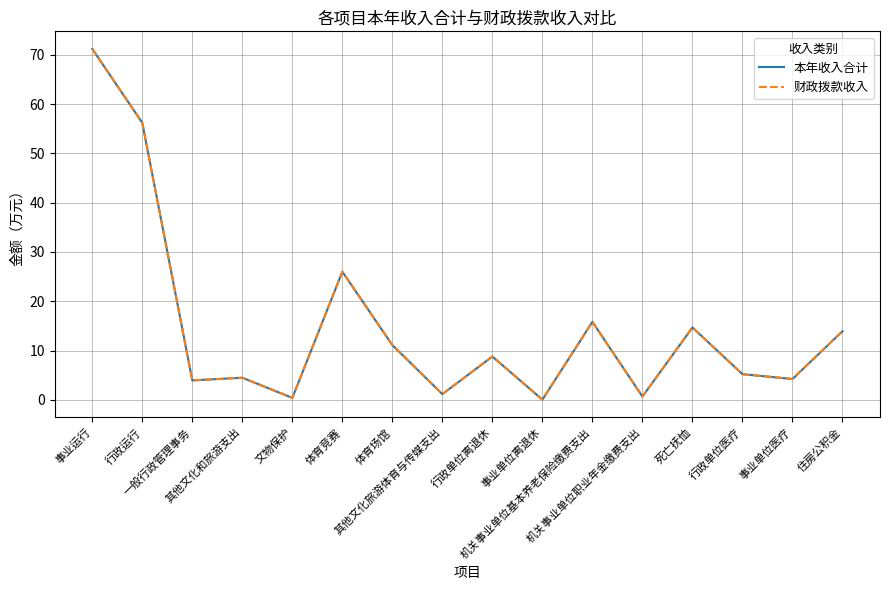

True or false: 财政拨款收入 and 本年收入合计 cross at least once.

False